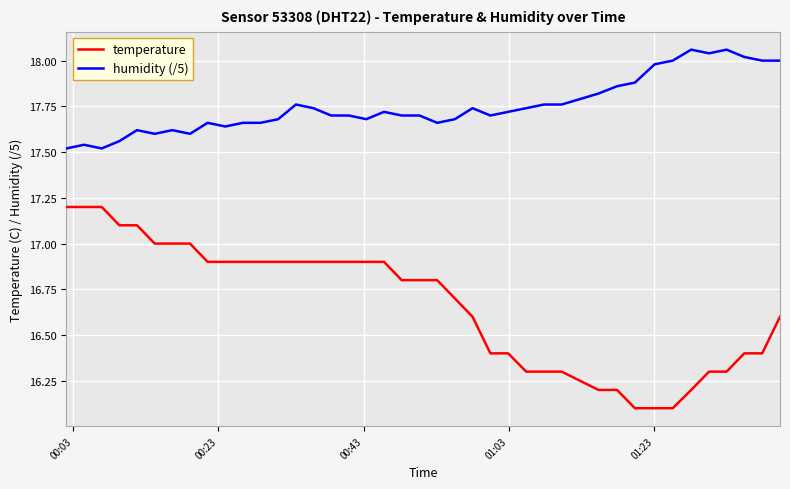

Which series has the largest total across all categories?

humidity (/5)